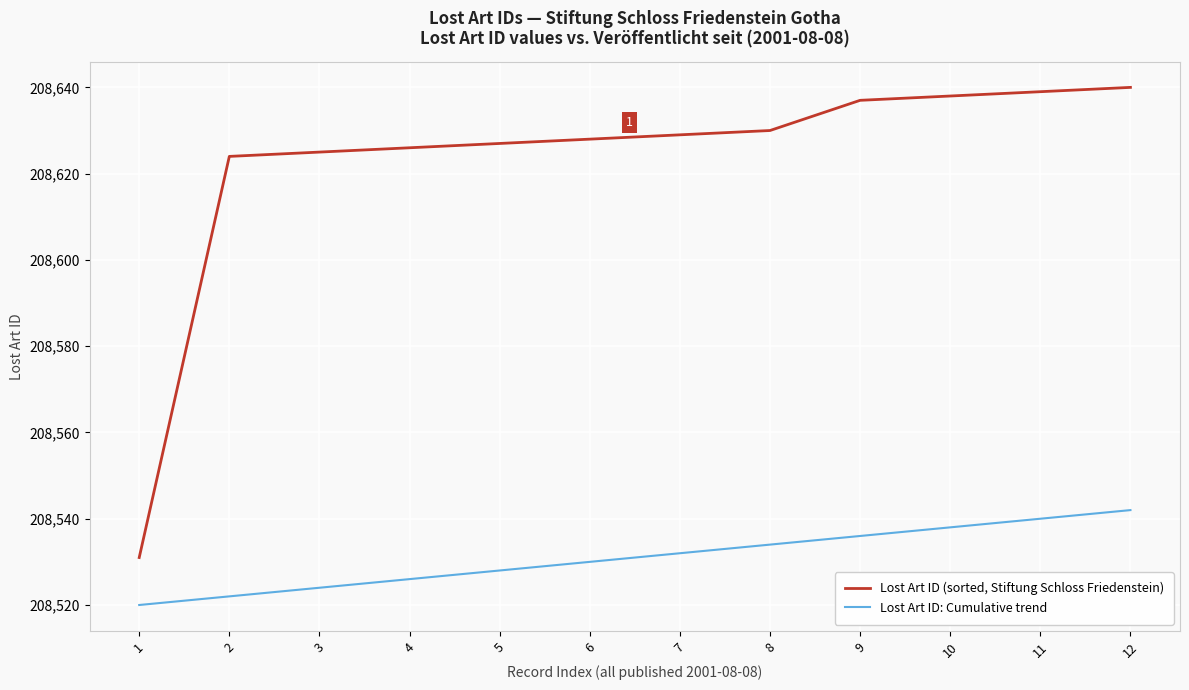

Reading right to left, extract all data points from this chart.

Lost Art ID (sorted, Stiftung Schloss Friedenstein): 12=208640	11=208639	10=208638	9=208637	8=208630	7=208629	6=208628	5=208627	4=208626	3=208625	2=208624	1=208531
Lost Art ID: Cumulative trend: 12=208542	11=208540	10=208538	9=208536	8=208534	7=208532	6=208530	5=208528	4=208526	3=208524	2=208522	1=208520